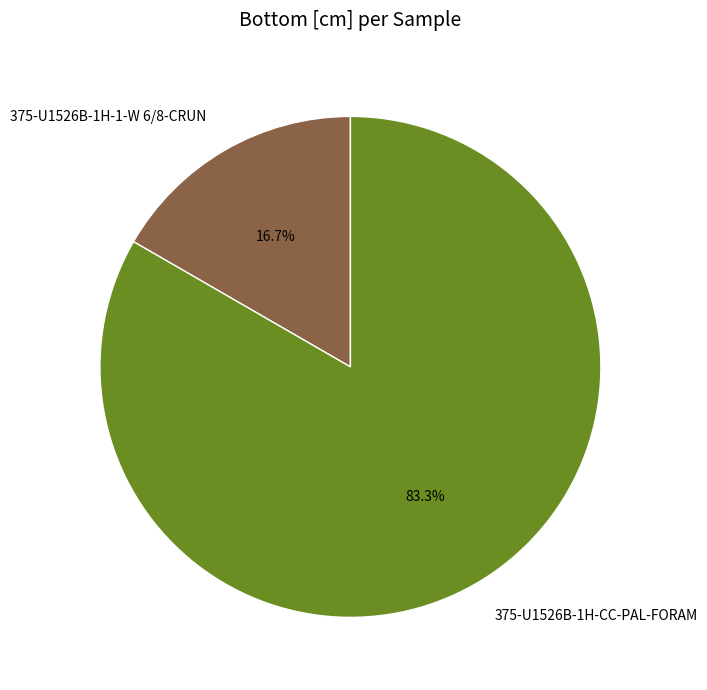

Combined, what portion of the pie is 375-U1526B-1H-CC-PAL-FORAM and 375-U1526B-1H-1-W 6/8-CRUN?

100.0%